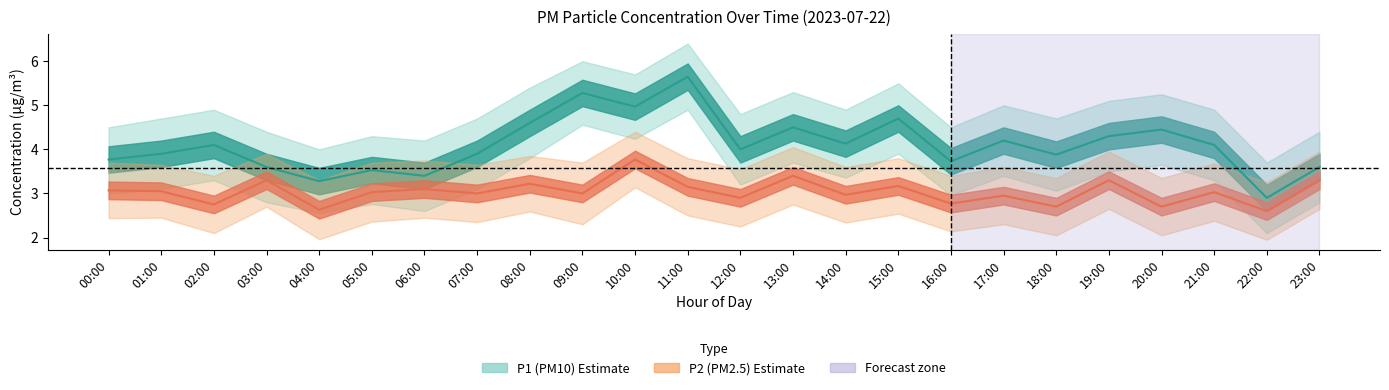

True or false: P1 and P1_upper intersect in this chart.

False